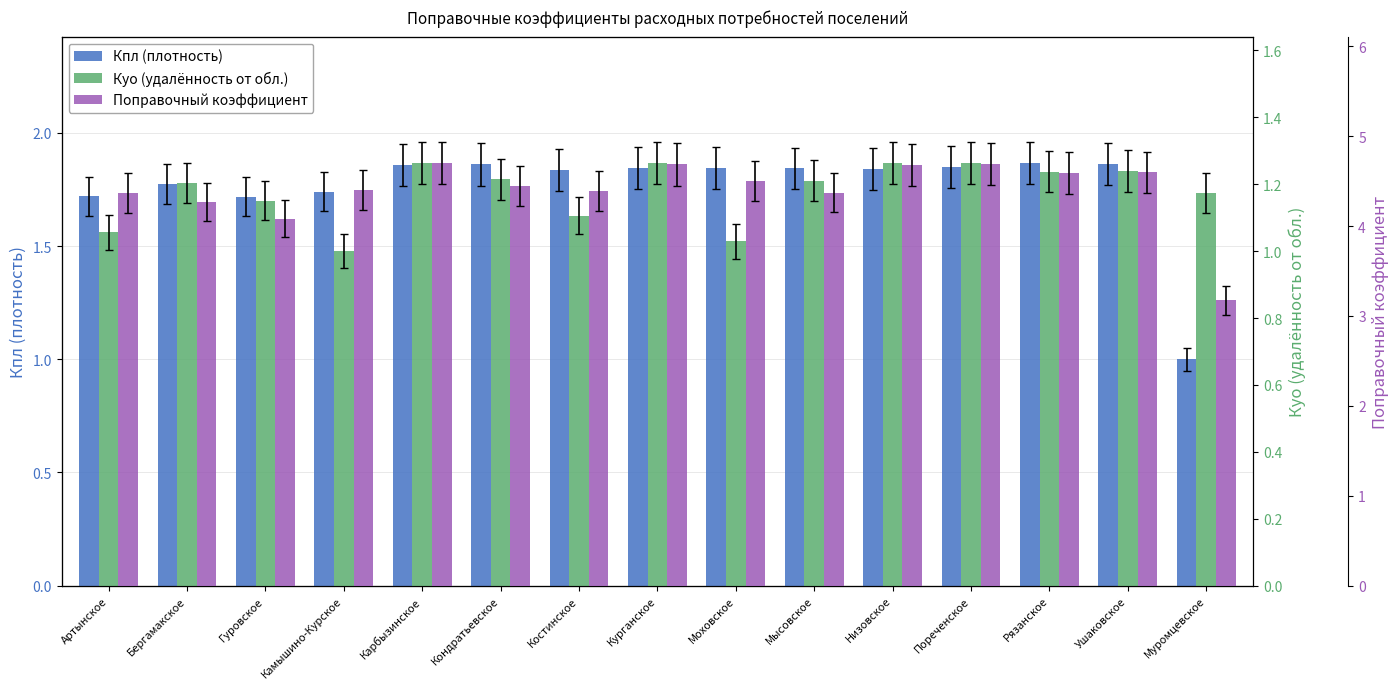

What is the total value across all series at Костинское?

7.3